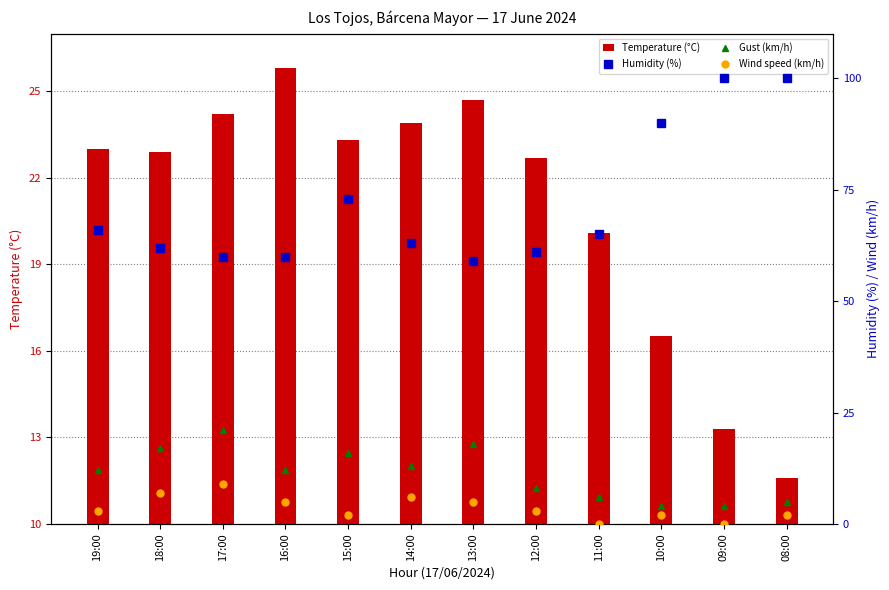

What is the label of the 3rd bar from the left?

17:00